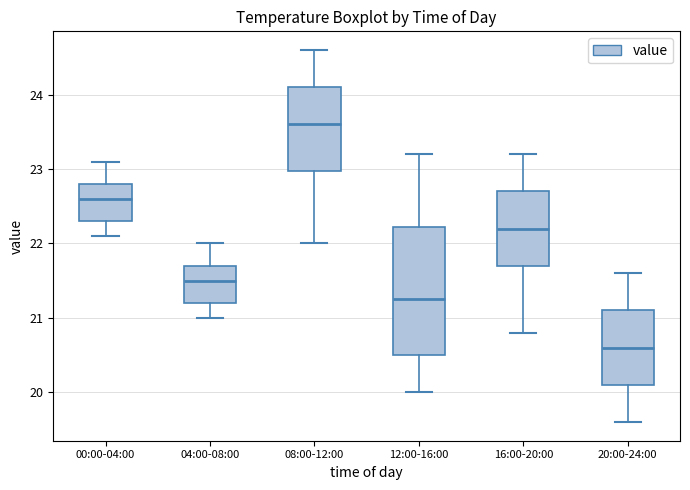

Comparing the boxes themselves (not the whiskers), which one is the tallest?

12:00-16:00